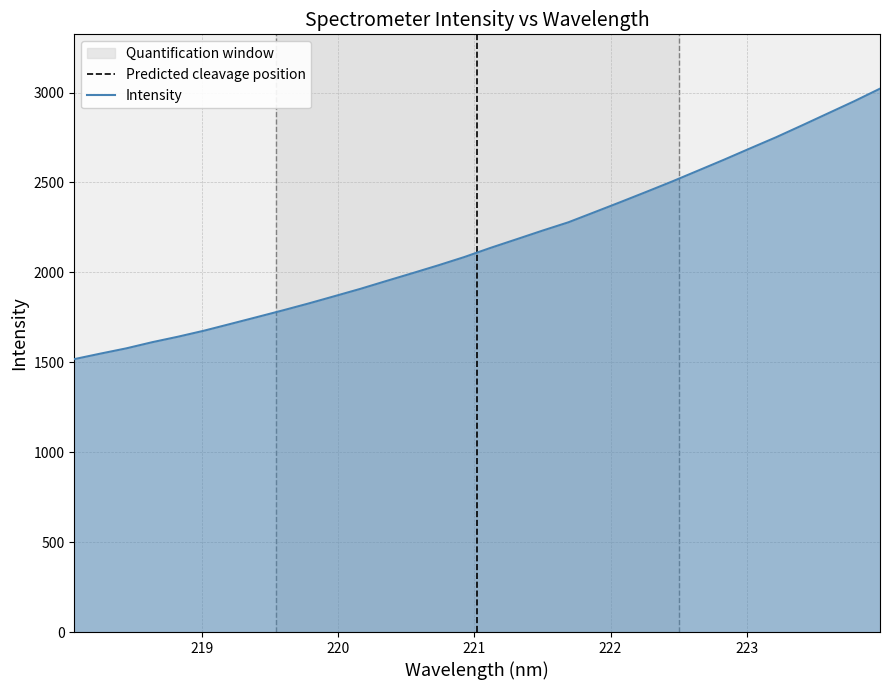

What is the label of the 10th point from the left?

219.7801